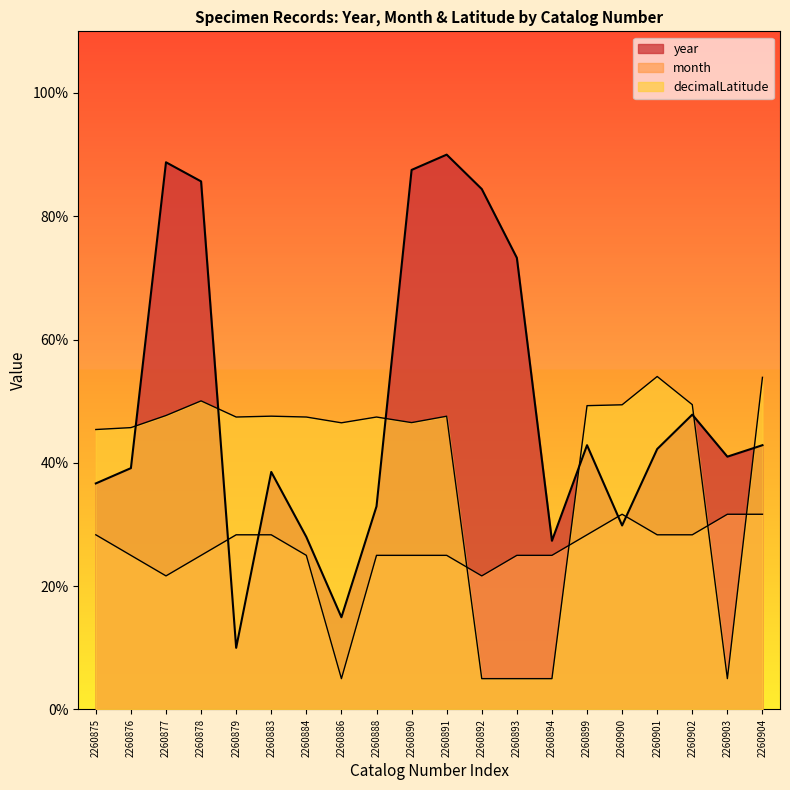

In year, how many points are higher than both neighbors (excluding endpoints)?

5